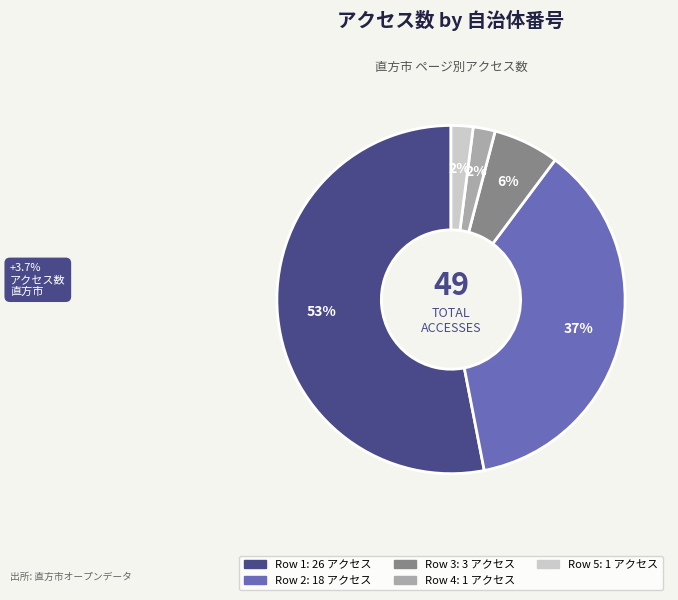

Does any single category account for the majority?

Yes